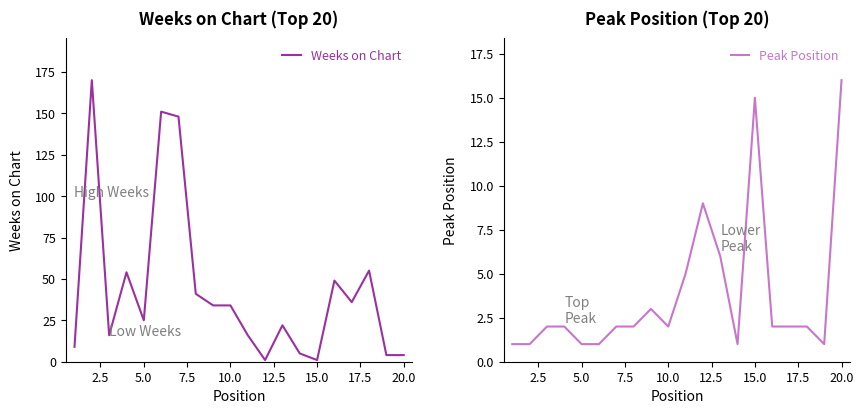

In Weeks on Chart, how many points are lower than both neighbors (excluding endpoints)?

5